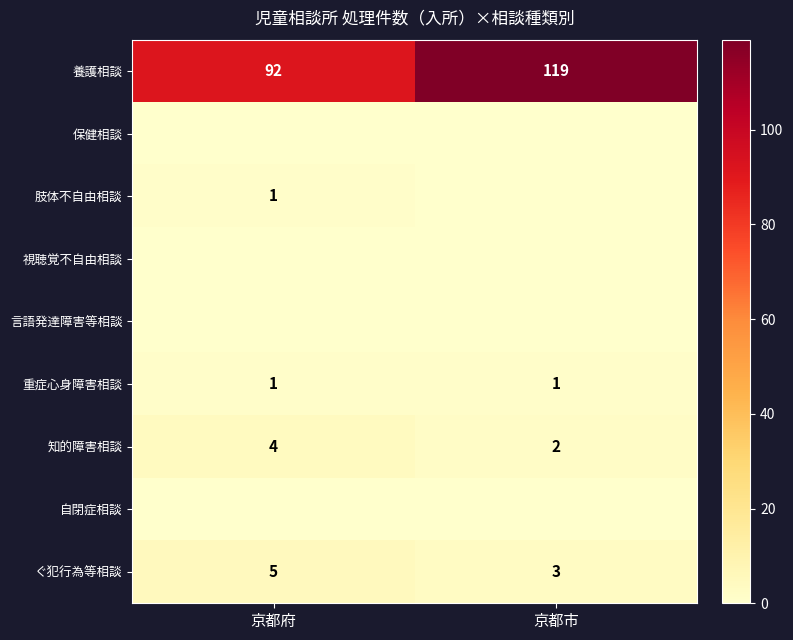

The value of ぐ犯行為等相談 at 京都市 is 2. True or false?

False